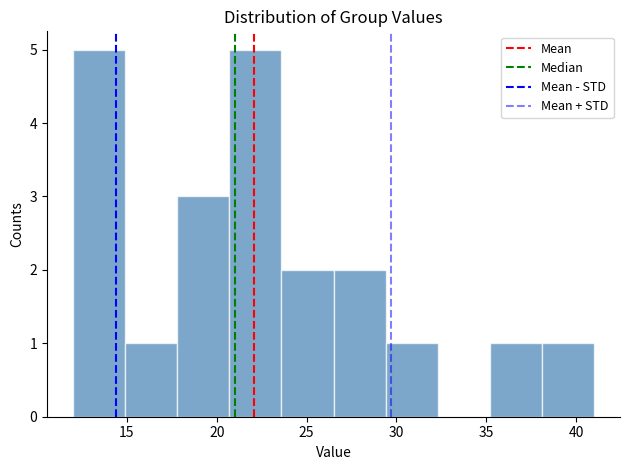

Reading left to right, transcribe this chart: for each bar, give the range it covers on the x-axis and its height. Neither the bar edges nor the heights are printed on the chart, so give them approximately, as read against the axes.

12.0 to 14.9: 5
14.9 to 17.8: 1
17.8 to 20.7: 3
20.7 to 23.6: 5
23.6 to 26.5: 2
26.5 to 29.4: 2
29.4 to 32.3: 1
32.3 to 35.2: 0
35.2 to 38.1: 1
38.1 to 41.0: 1